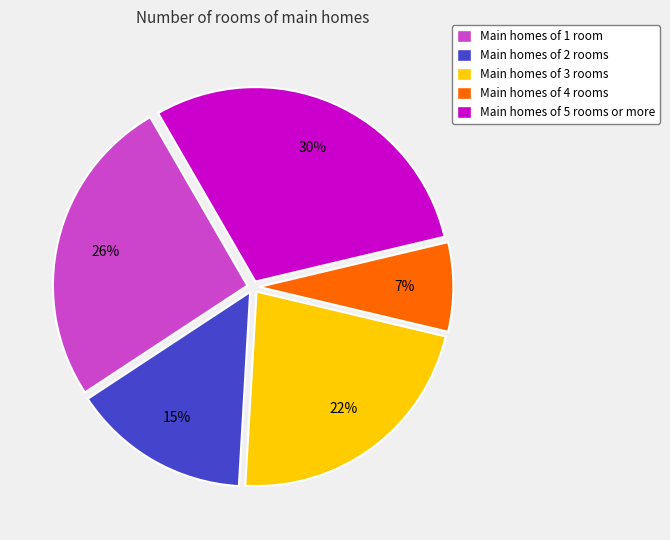

Rank the categories by value from lowest to highest.

Main homes of 4 rooms, Main homes of 2 rooms, Main homes of 3 rooms, Main homes of 1 room, Main homes of 5 rooms or more